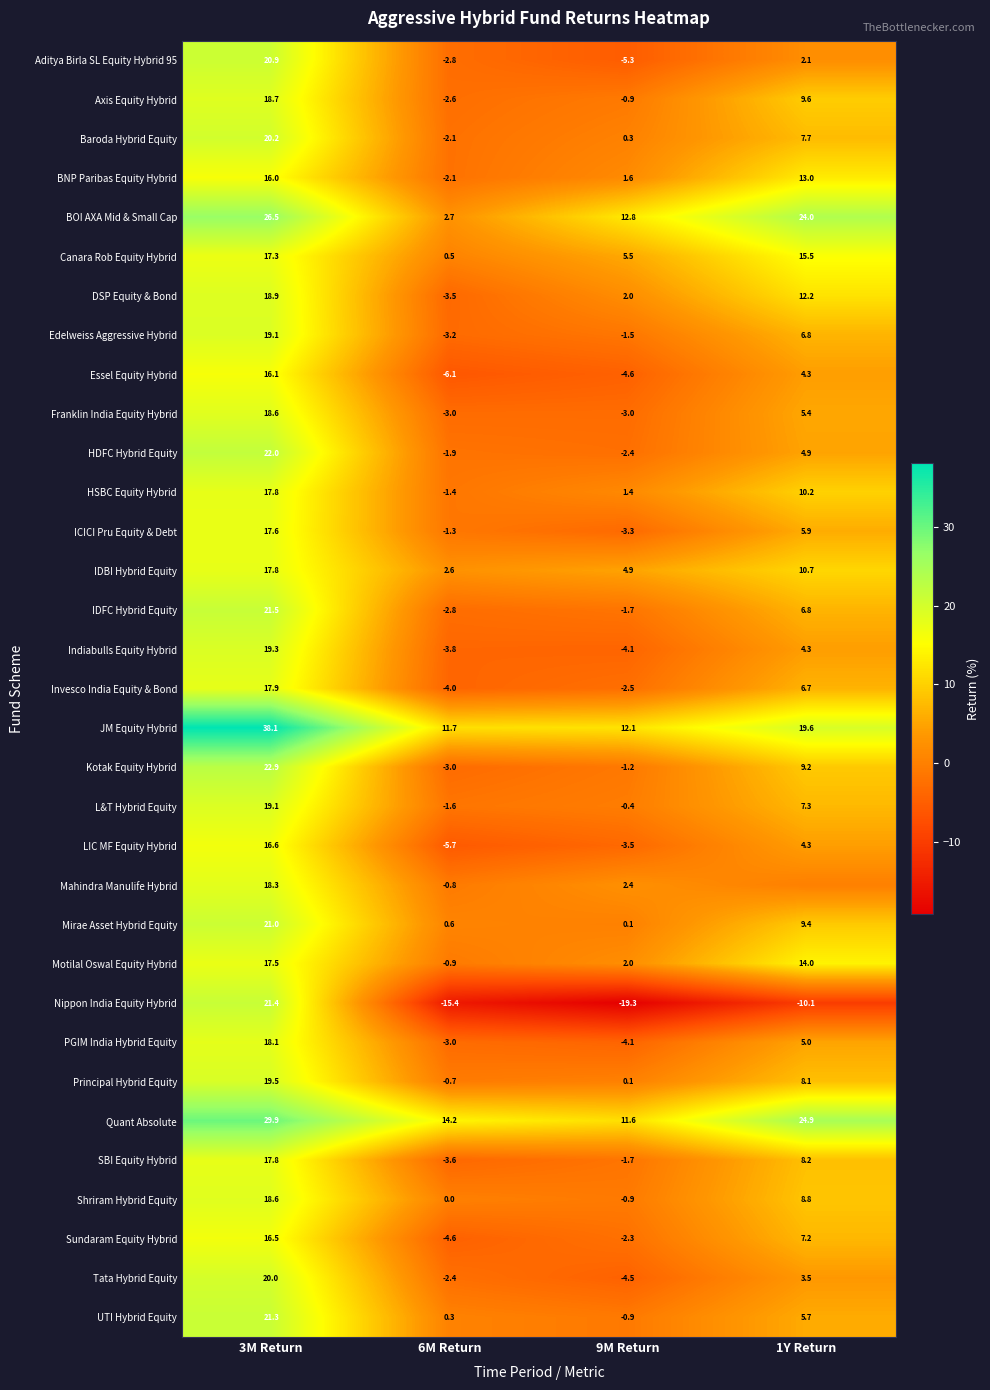

True or false: PGIM India Hybrid Equity has a value of 18.1 at 3M Return.

True